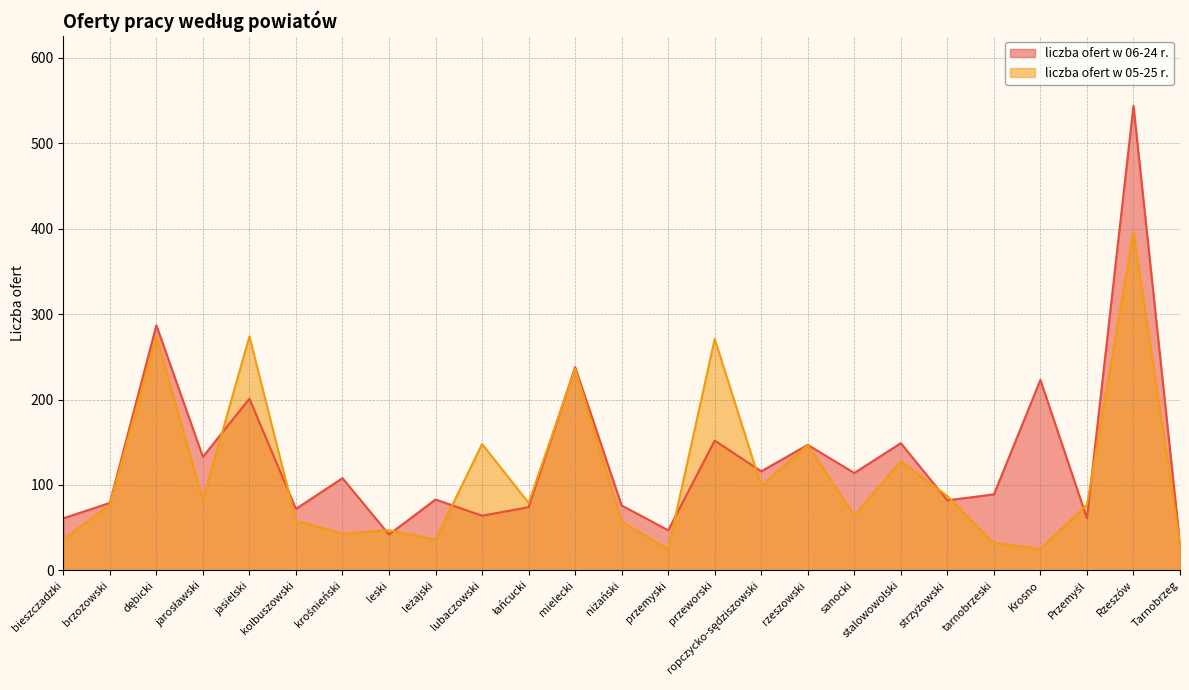

What is the label of the 25th point from the left?

Tarnobrzeg